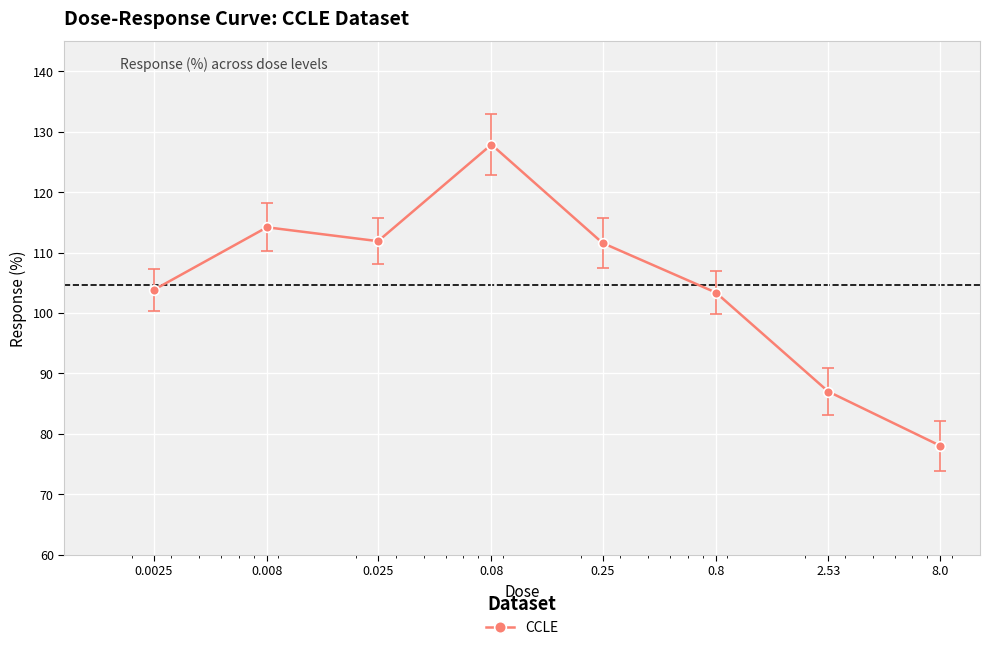

What is the average value?

104.7